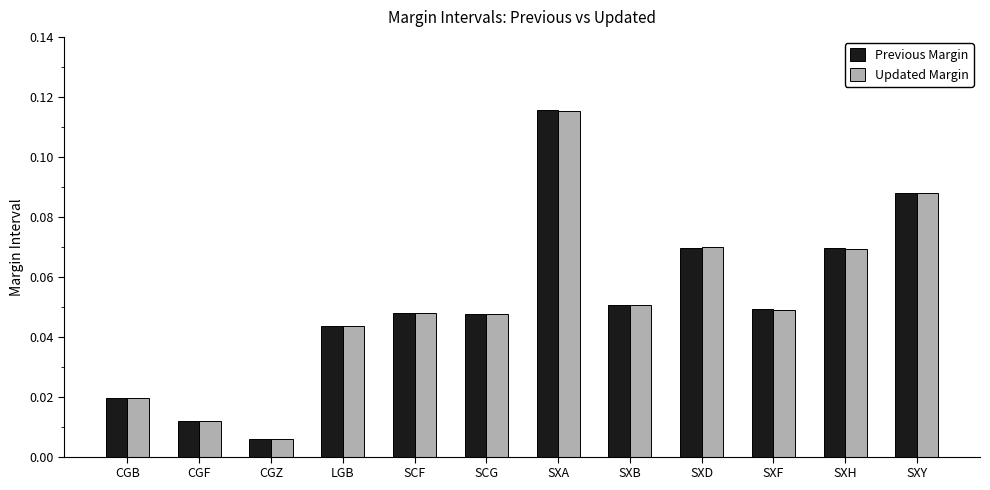

Is the value of Previous Margin at SXH greater than the value of Updated Margin at CGB?

Yes